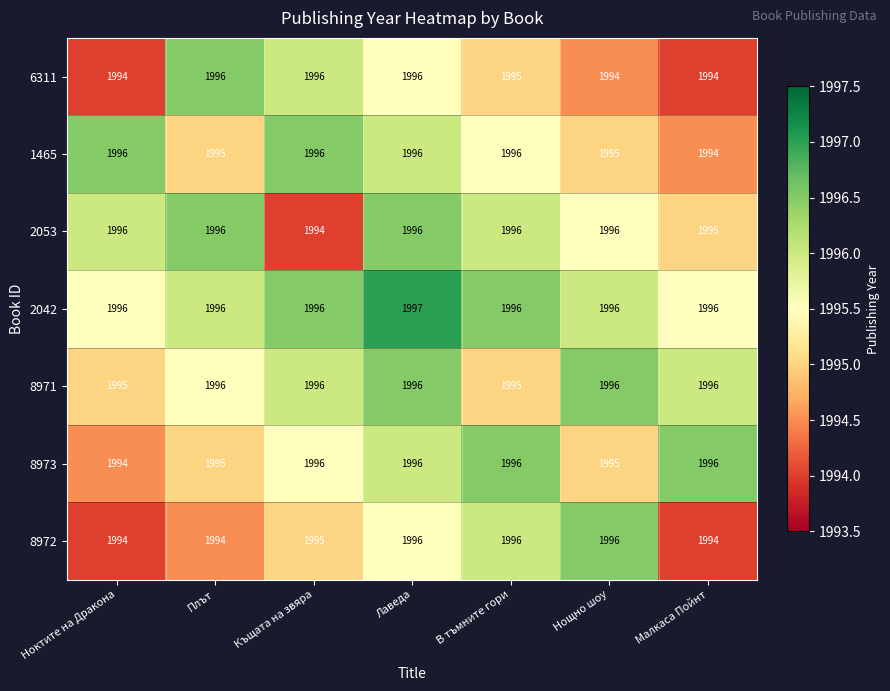

At how many categories does at least one series exceed 1995?

7